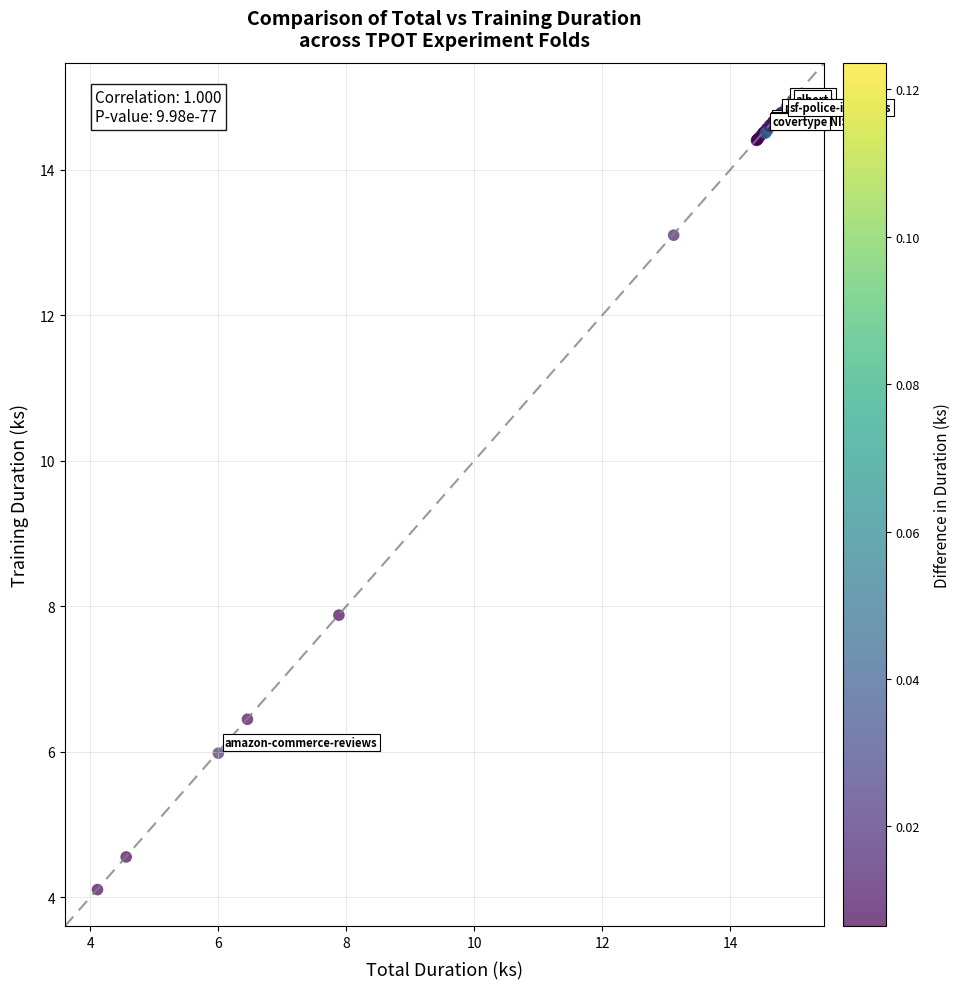

What Y value in the scatter plot is closest to 9?

7.9